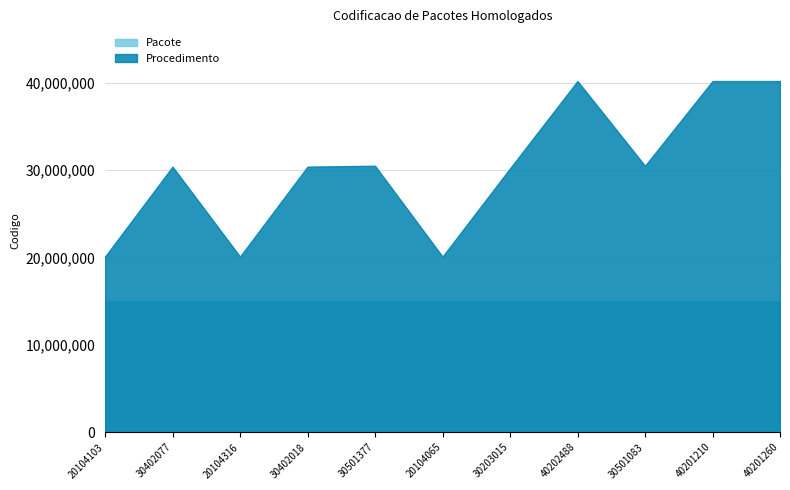

Where does the Procedimento series first go above 30402077?

30501377